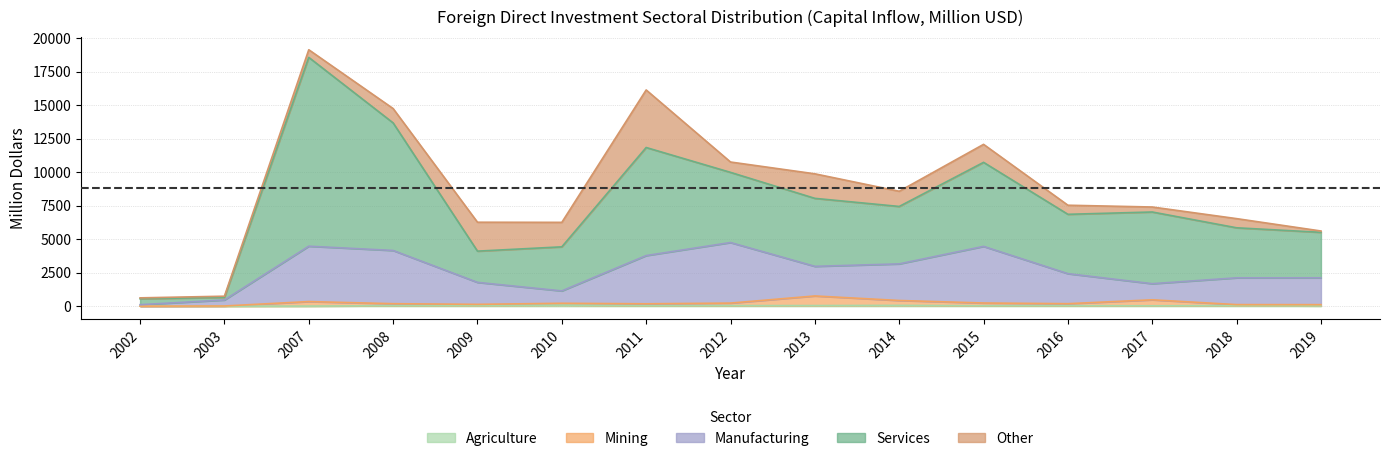

What is the total value across all series at 2009?

6266